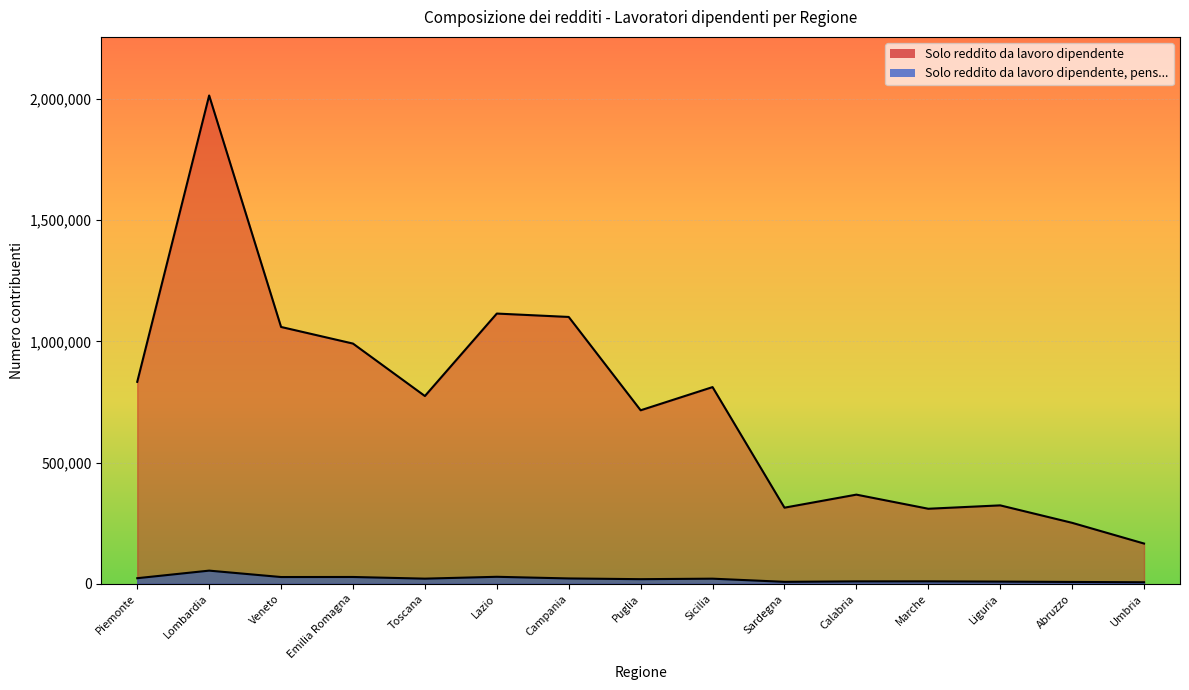

What is the sum of the Solo reddito da lavoro dipendente values at Campania and Umbria?

1266627